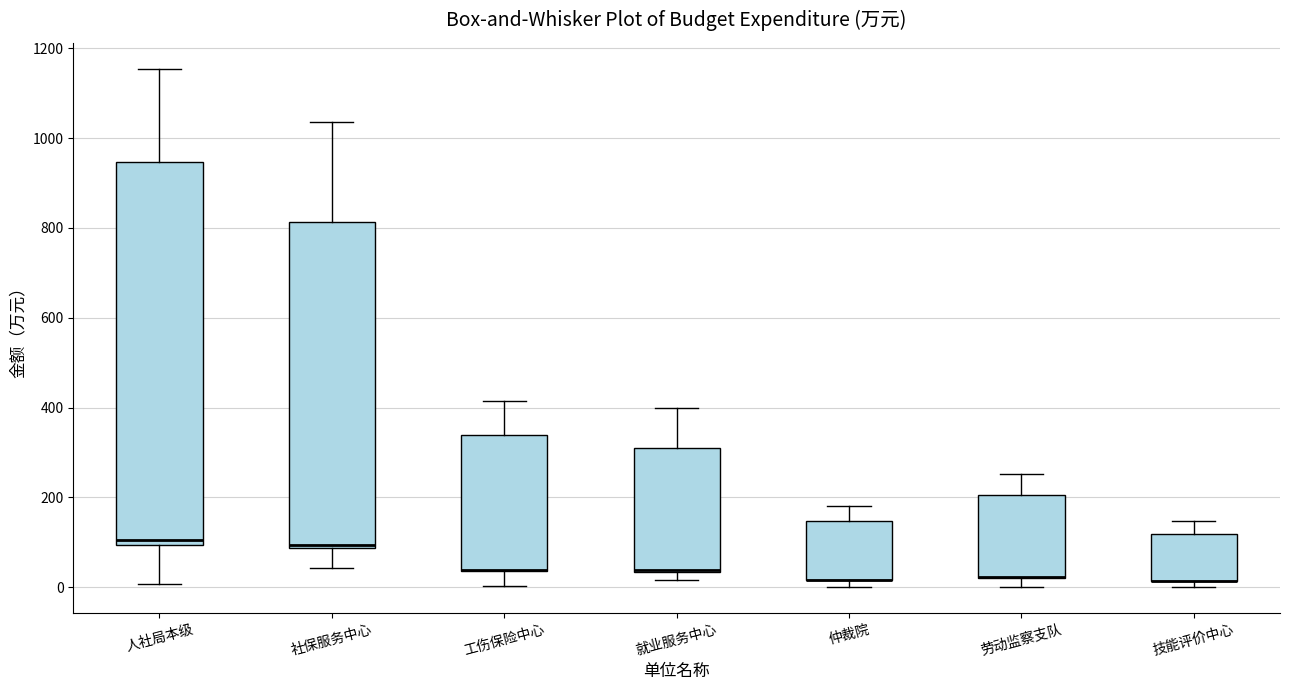

Which box is the tallest, from its lower edge to its upper edge?

人社局本级